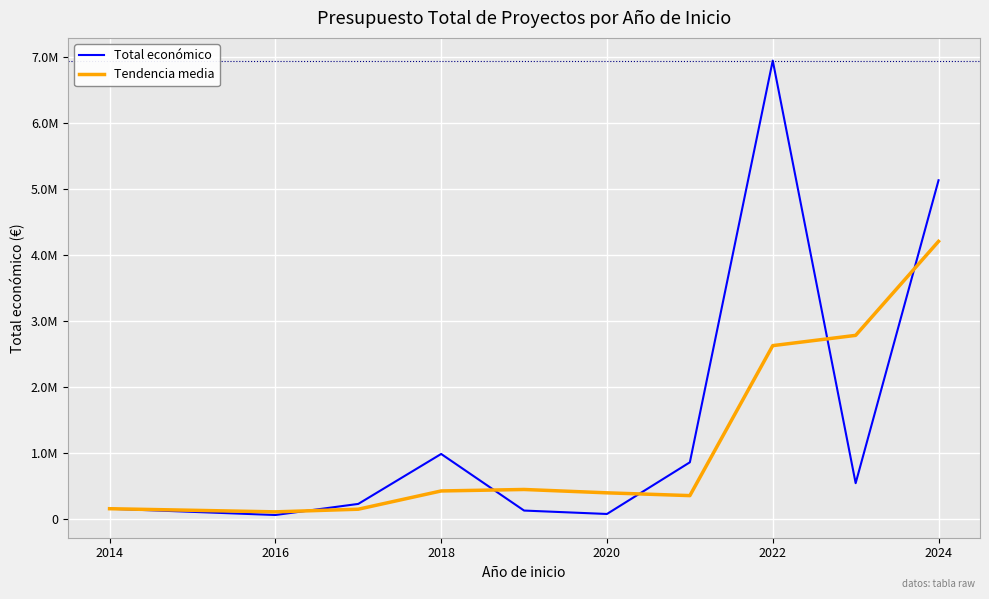

What are all the series names shown in the legend?

Total económico, Tendencia media